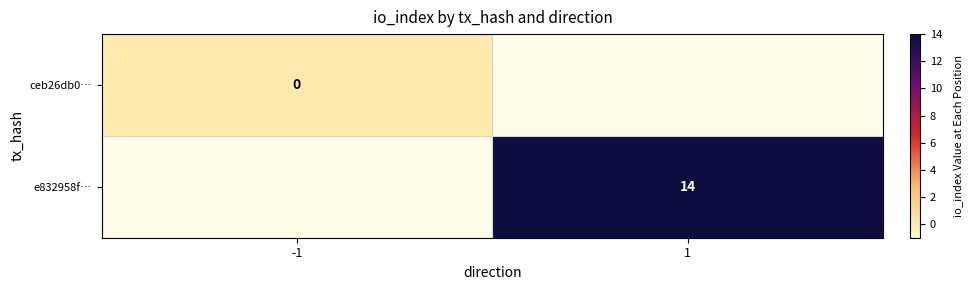

True or false: e832958f… has a value of 14 at 1.

True